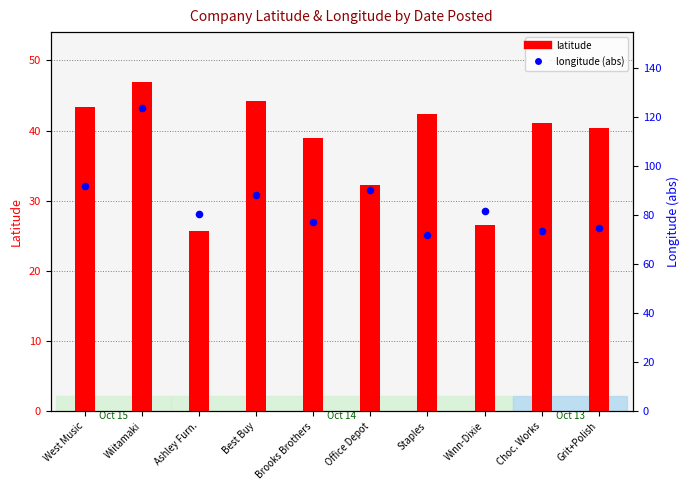

Which series has the largest total across all categories?

longitude (abs)